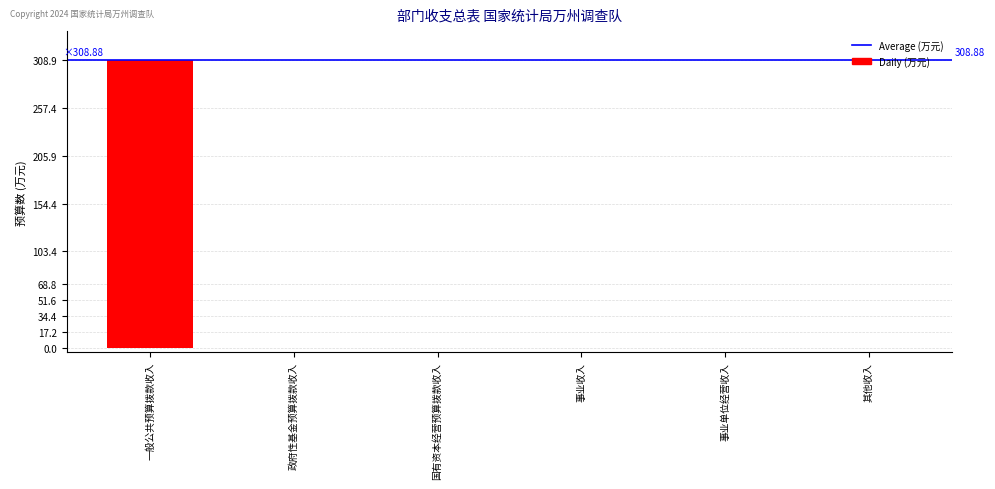

What is the sum of the values at 其他收入 and 一般公共预算拨款收入?

308.9